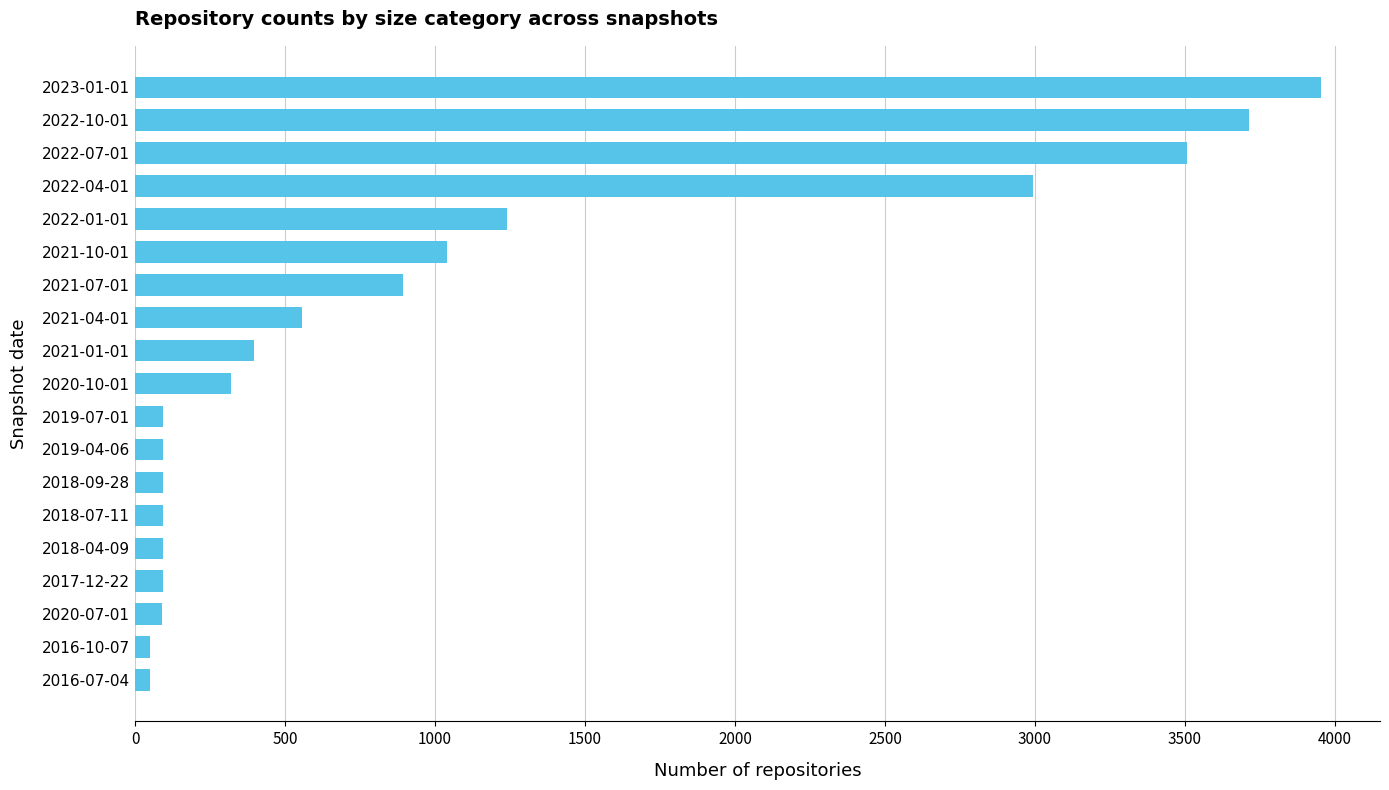

What is the maximum value shown in the chart?

3953